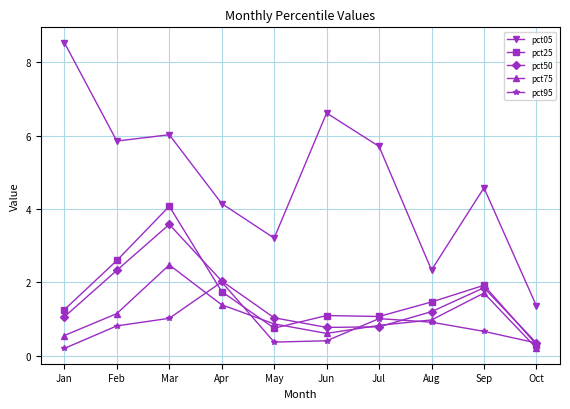

The value of pct95 at Jun is 0.4. True or false?

True